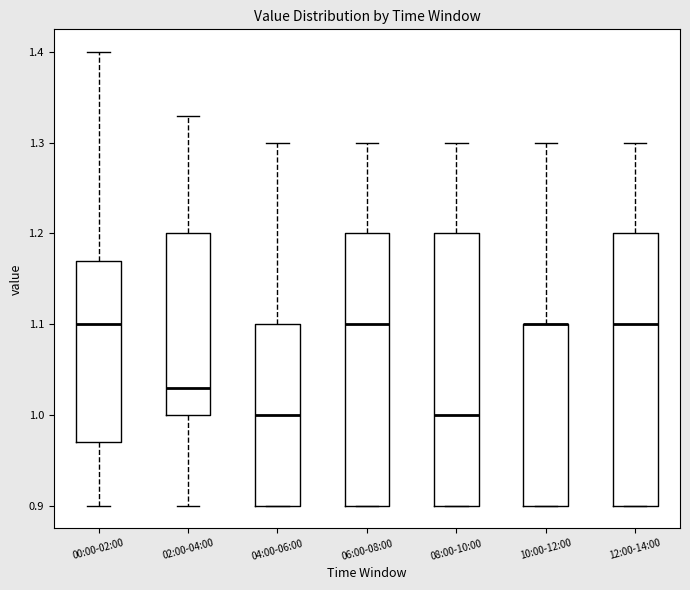

Where is the lower edge of the box for 08:00-10:00 on the y-axis? The values are not printed on the chart, so give them approximately, as read against the axis.

0.90